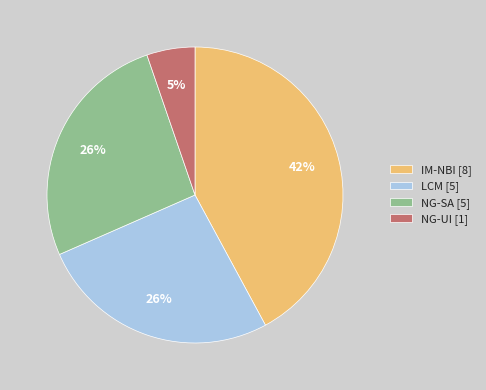

The NG-UI [1] slice represents 5% of the pie. True or false?

True